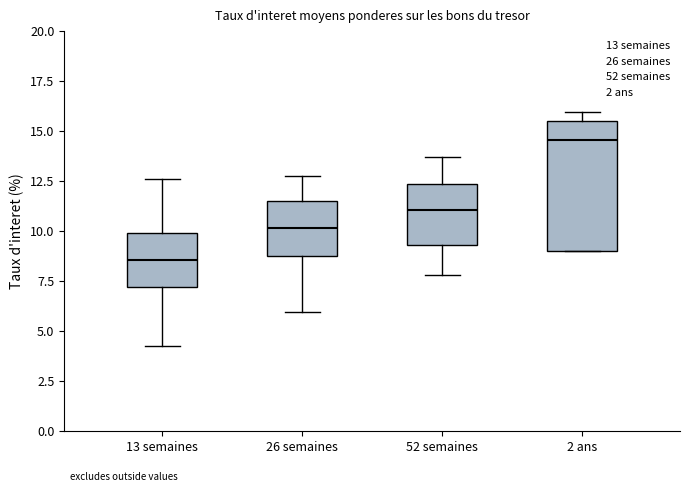

Which box's median line is the highest?

2 ans